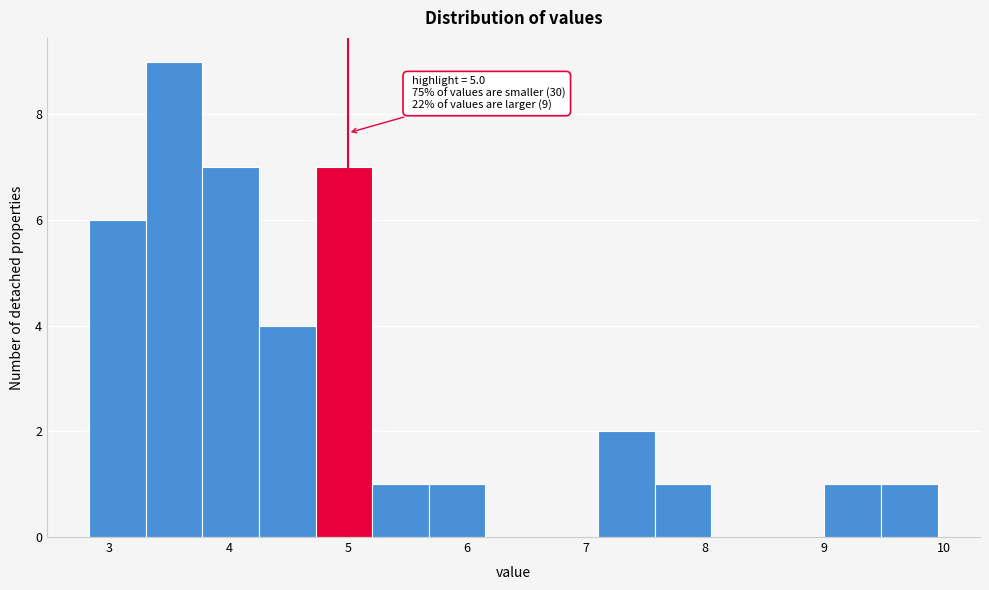

Over which range of the x-axis is the bar tallest?

3.3 to 3.8